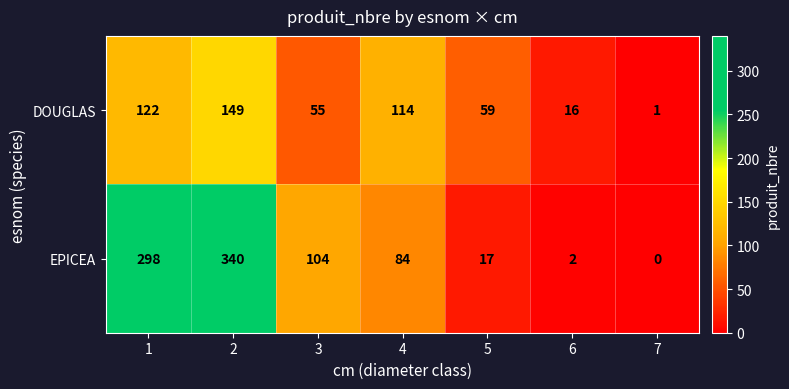

Reading right to left, what are all the values shown in this chart?

DOUGLAS: 1	16	59	114	55	149	122
EPICEA: 0	2	17	84	104	340	298